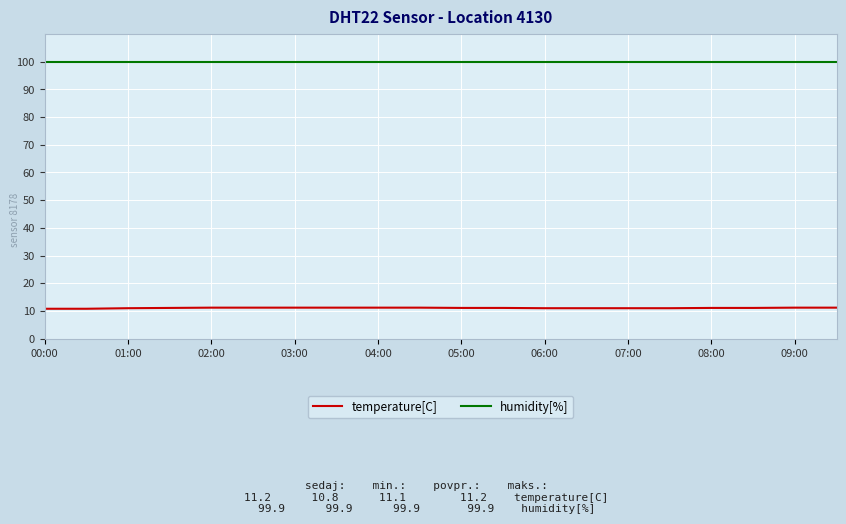

List the series in order of their peak value, highest first.

humidity[%], temperature[C]